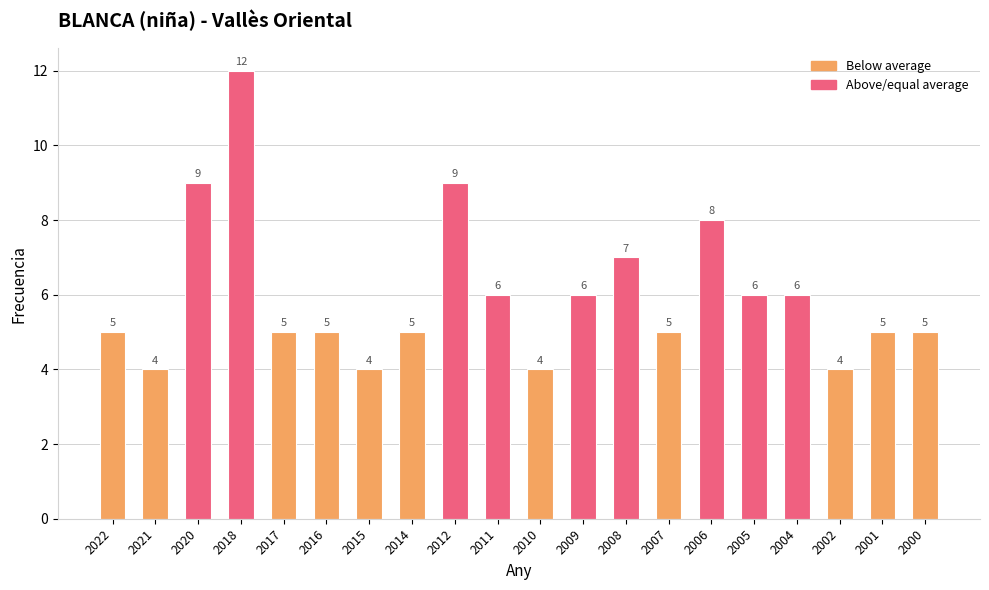

What is the value of the 20th bar from the left?

5